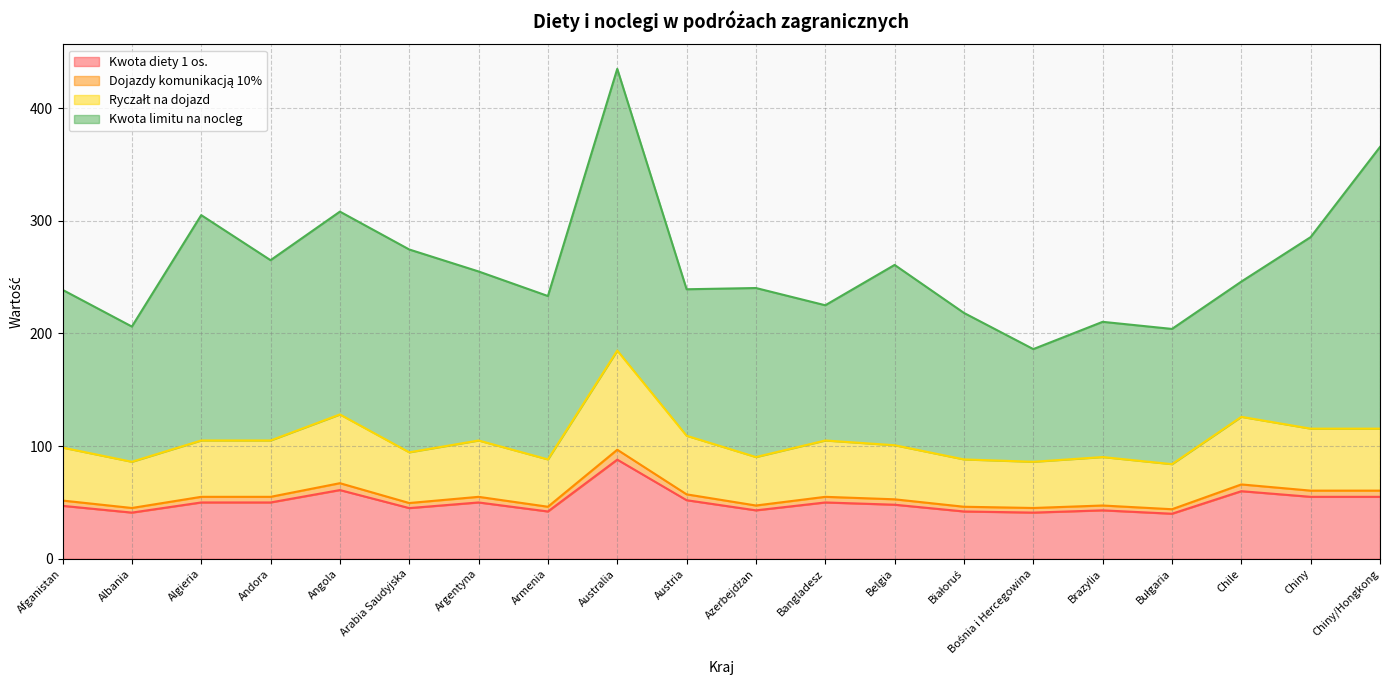

At which category does Dojazdy komunikacją 10% reach its first local valley?

Albania